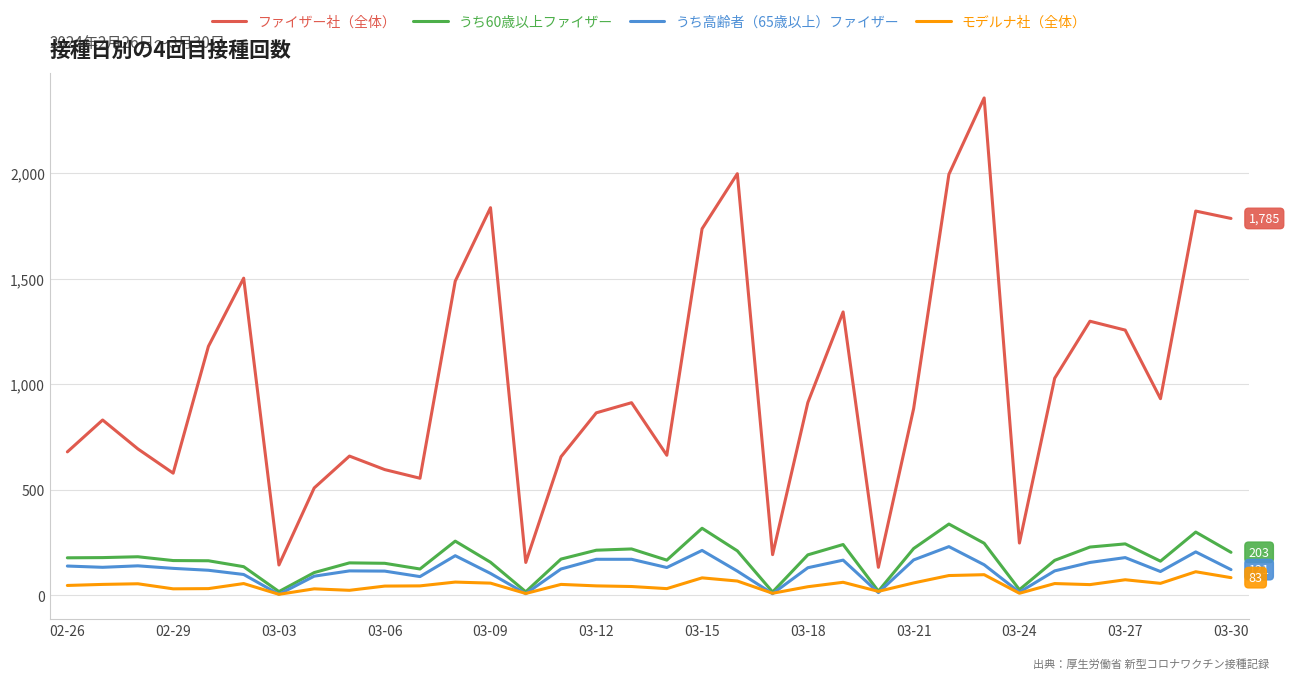

True or false: ファイザー社（全体） and うち高齢者（65歳以上）ファイザー cross at least once.

False